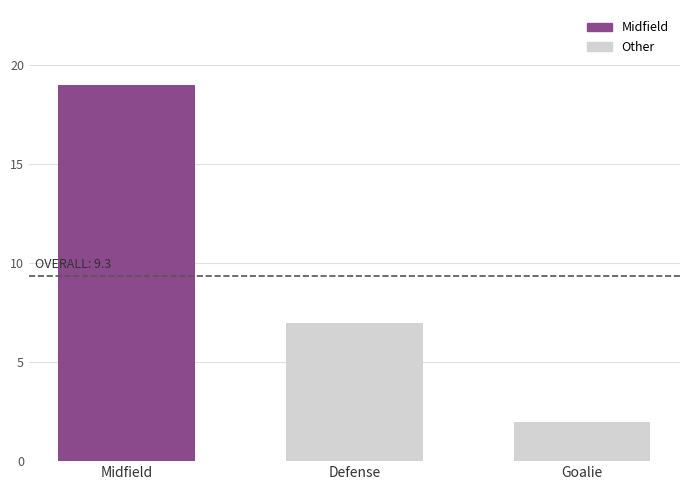

The value at Midfield is 28. True or false?

False